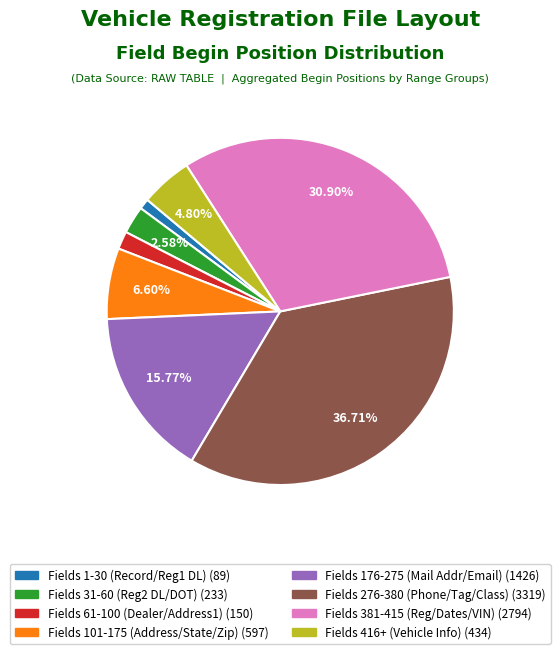

Does any single category account for the majority?

No